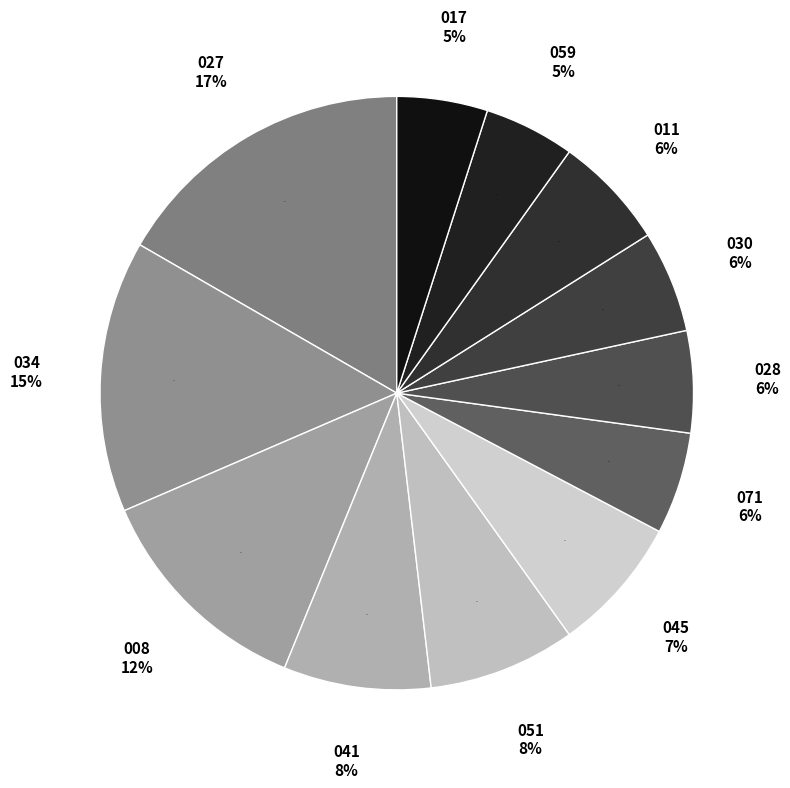

To the nearest percent, what is the average slice percentage?

8%